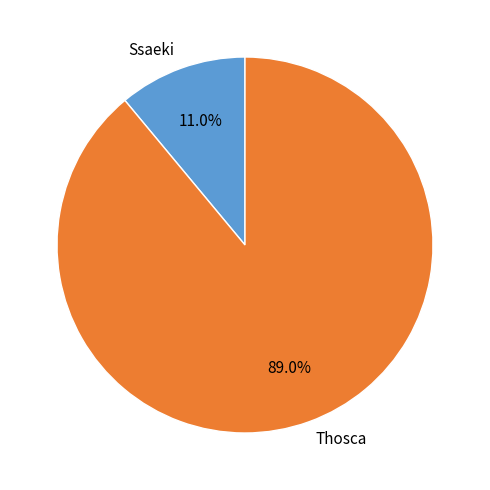

Rank the categories by value from highest to lowest.

Thosca, Ssaeki